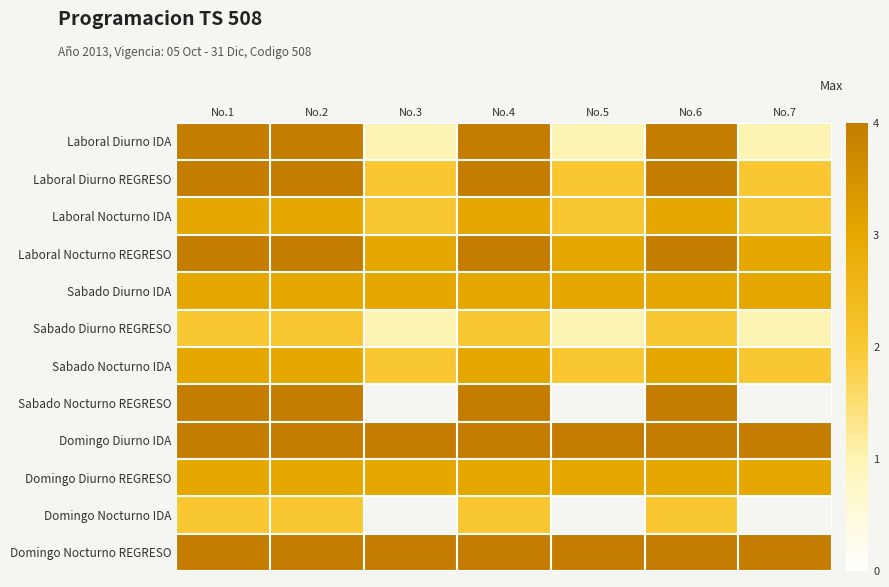

What is the average value of the Laboral Diurno IDA series?

2.7